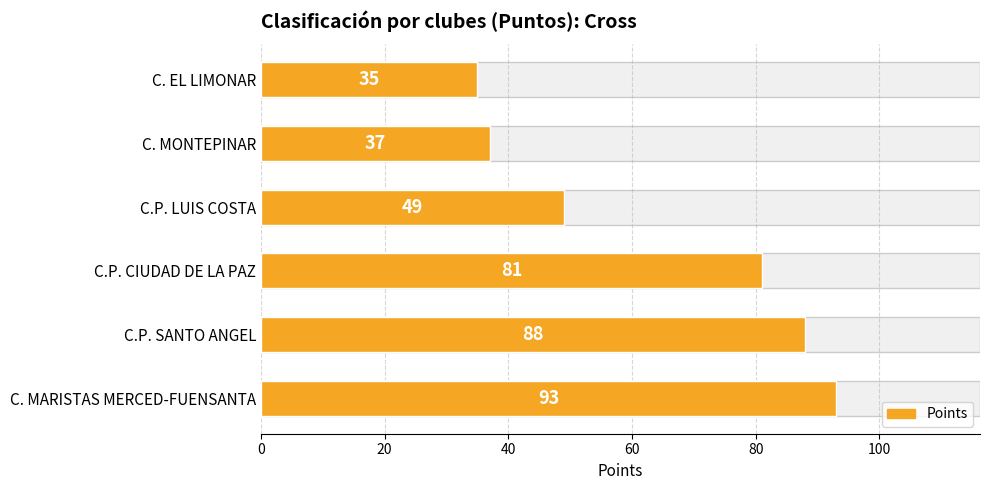

Are the bars horizontal?

Yes